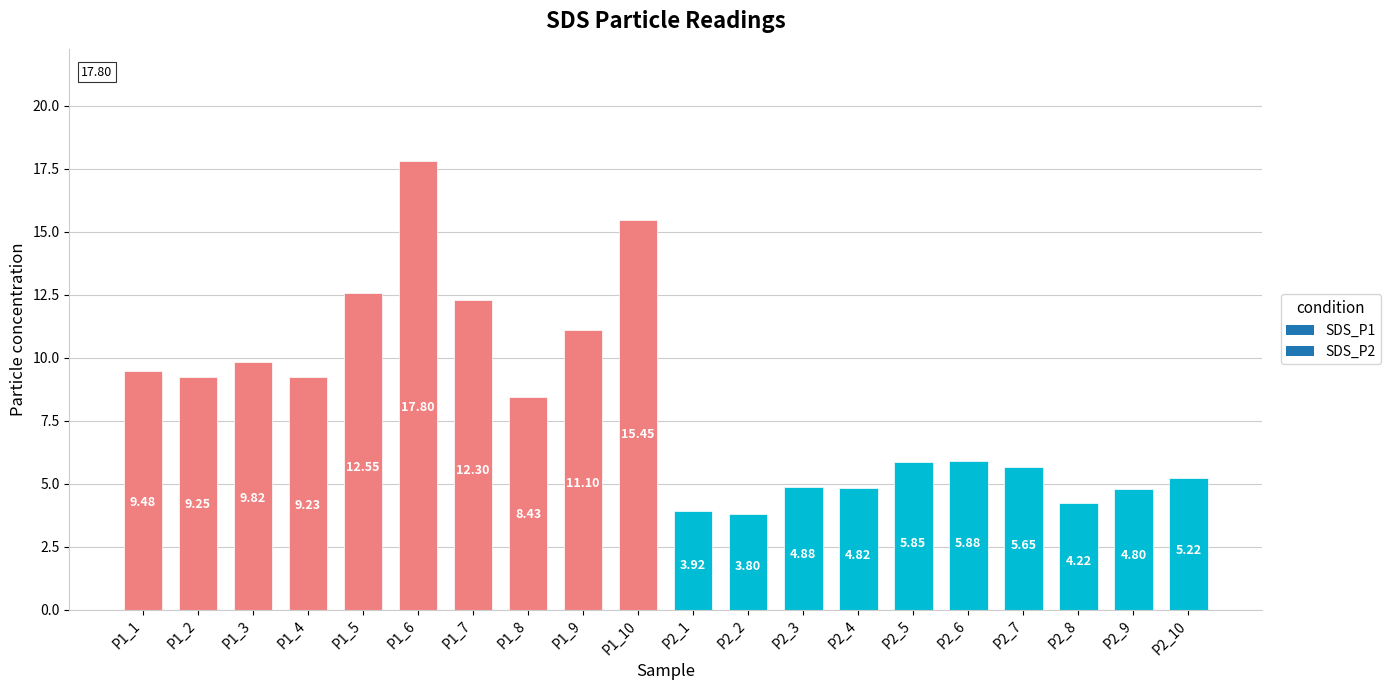

What is the average value?

8.2